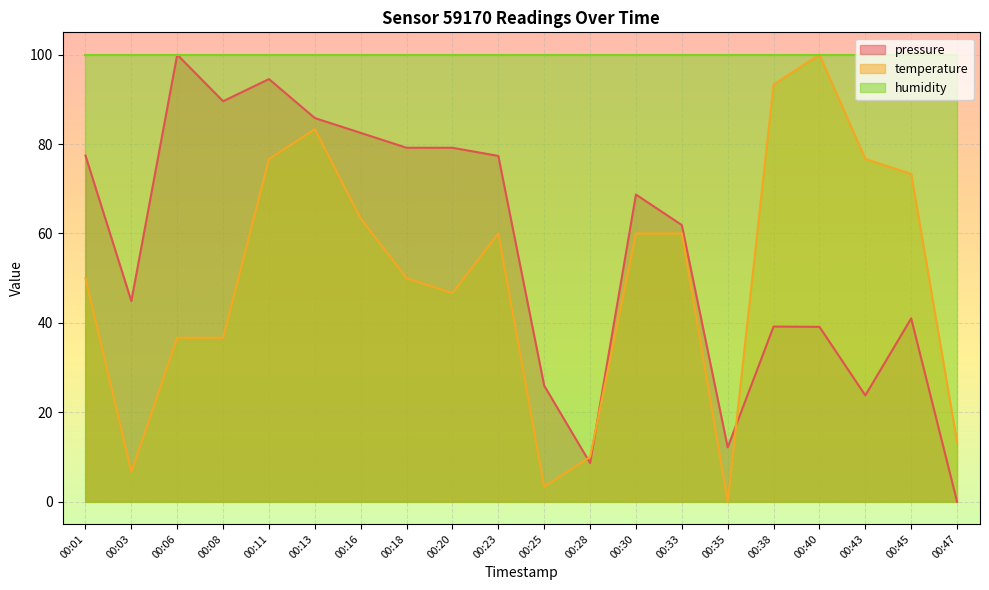

What is the value of the temperature point at the 12th from the left?

10.0